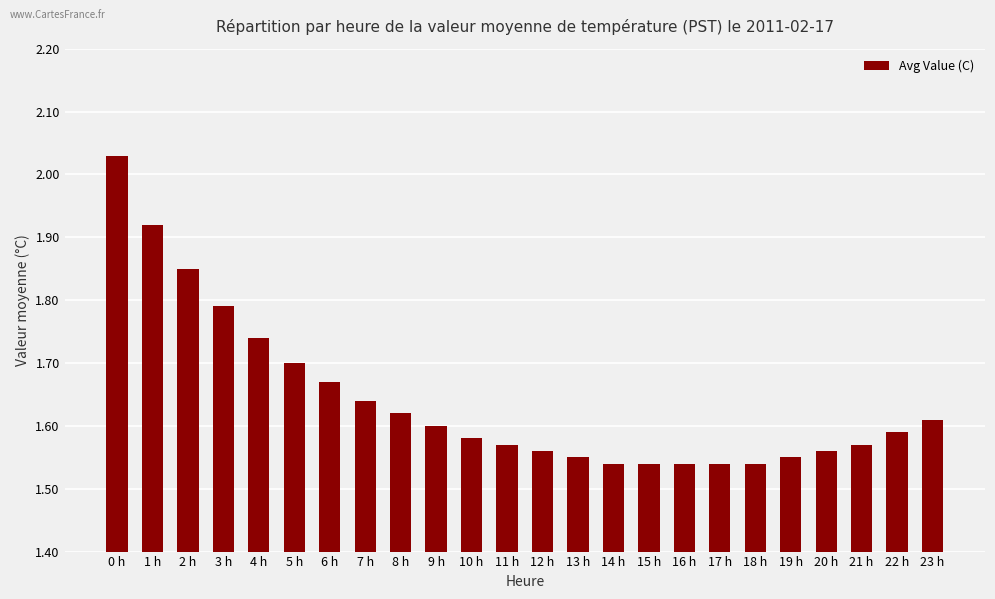

What is the label of the 2nd bar from the right?

22 h